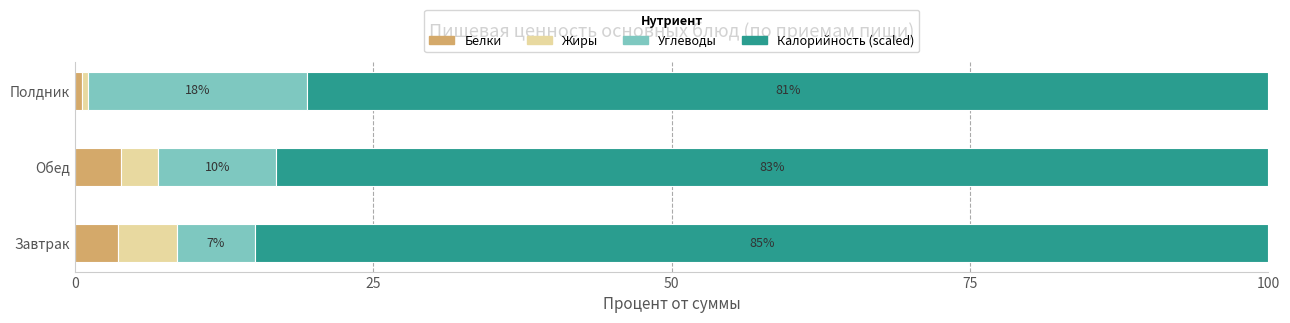

What are all the series names shown in the legend?

Белки, Жиры, Углеводы, Калорийность (scaled)